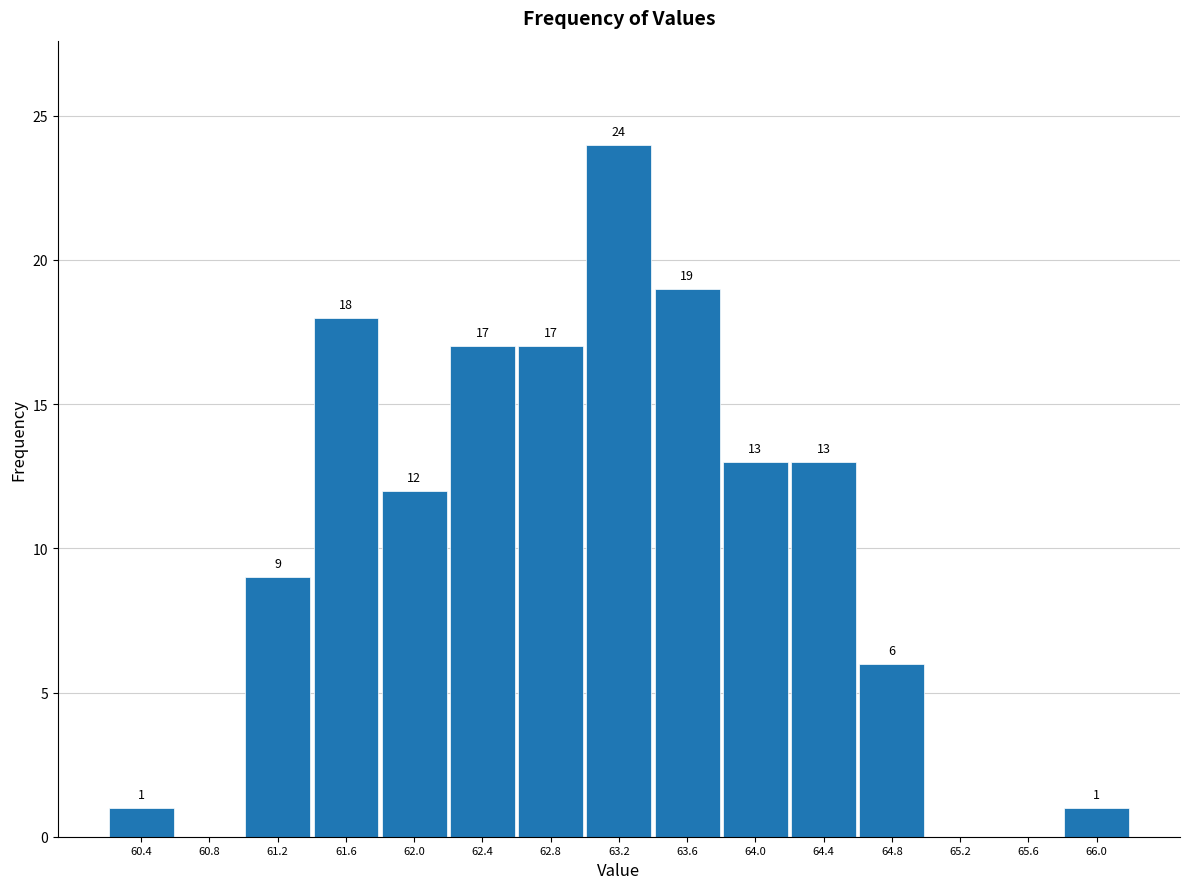

Which range on the x-axis has the tallest bar?

63.0 to 63.4